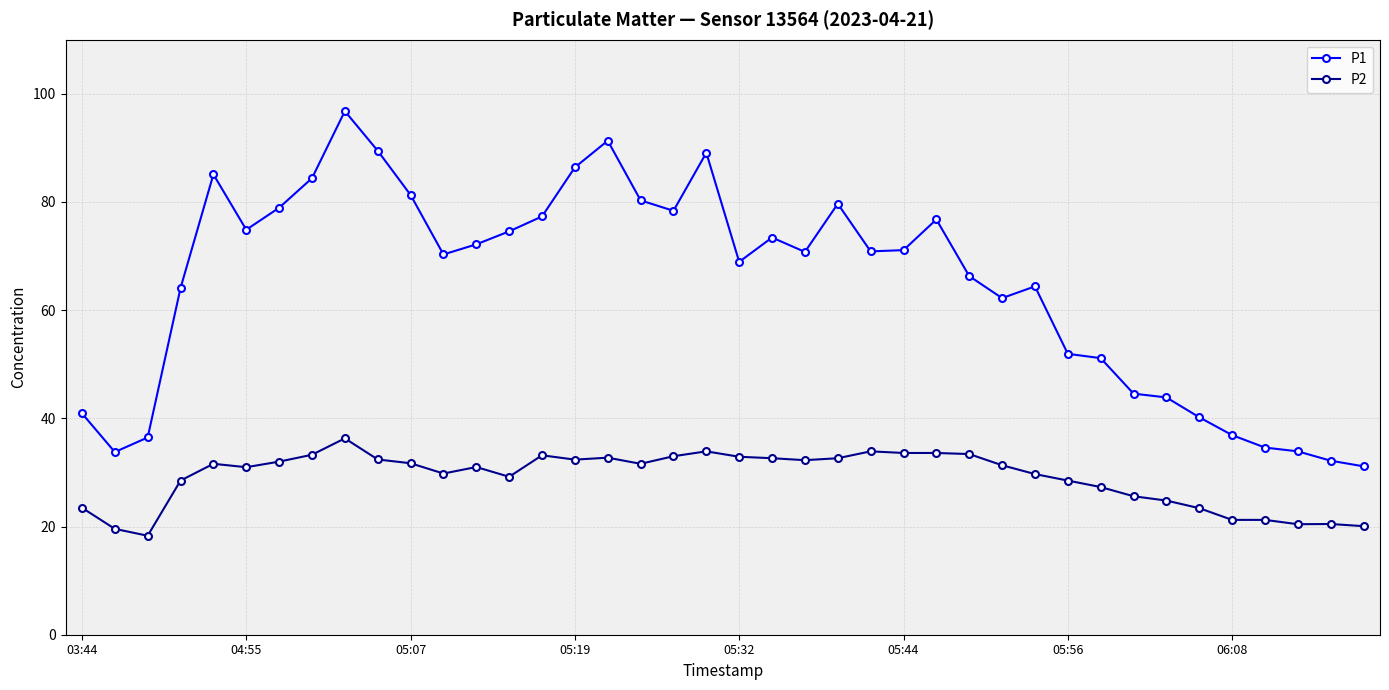

Rank the series by their average value, from highest to lowest.

P1, P2